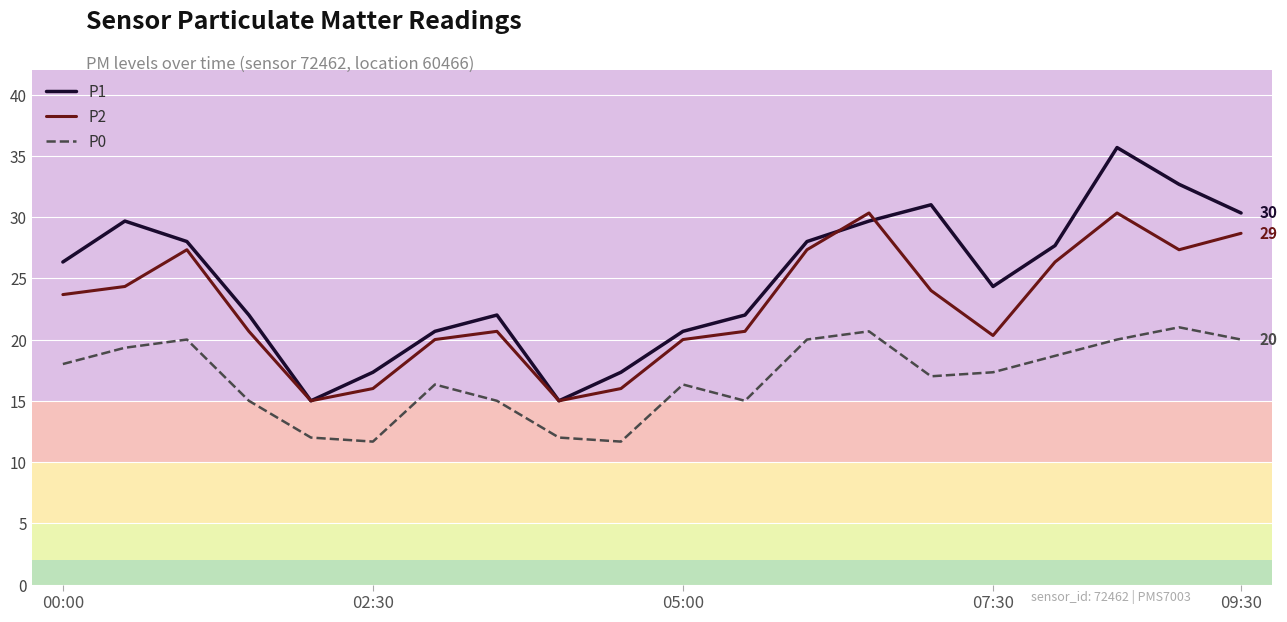

True or false: P0 and P1 intersect in this chart.

False